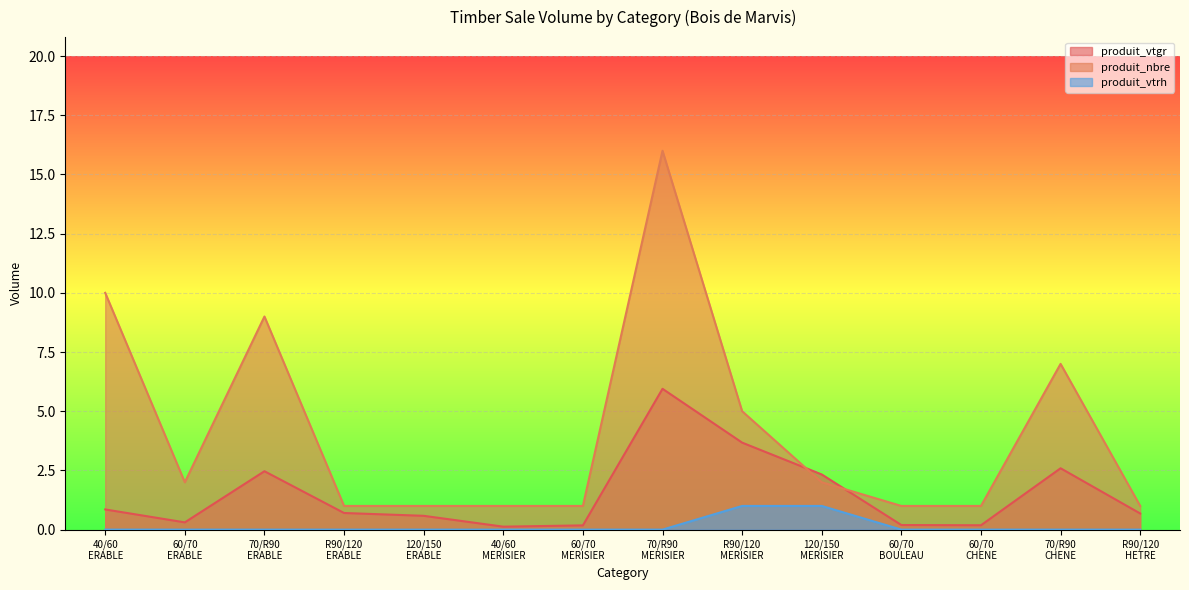

How many distinct data groups are displayed?

3